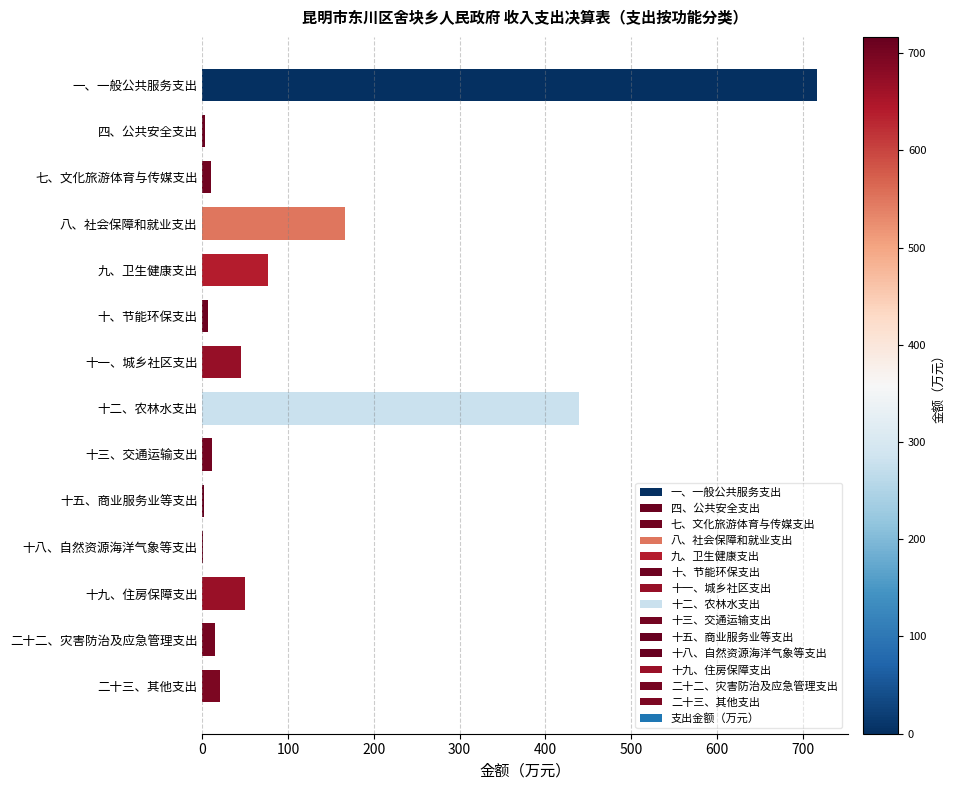

What value does the data have at 九、卫生健康支出?

76.2